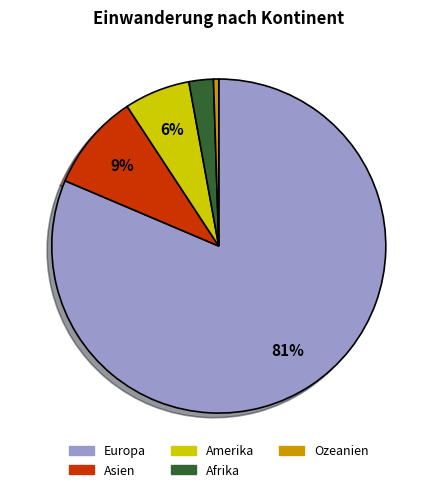

The Afrika slice represents 2% of the pie. True or false?

True